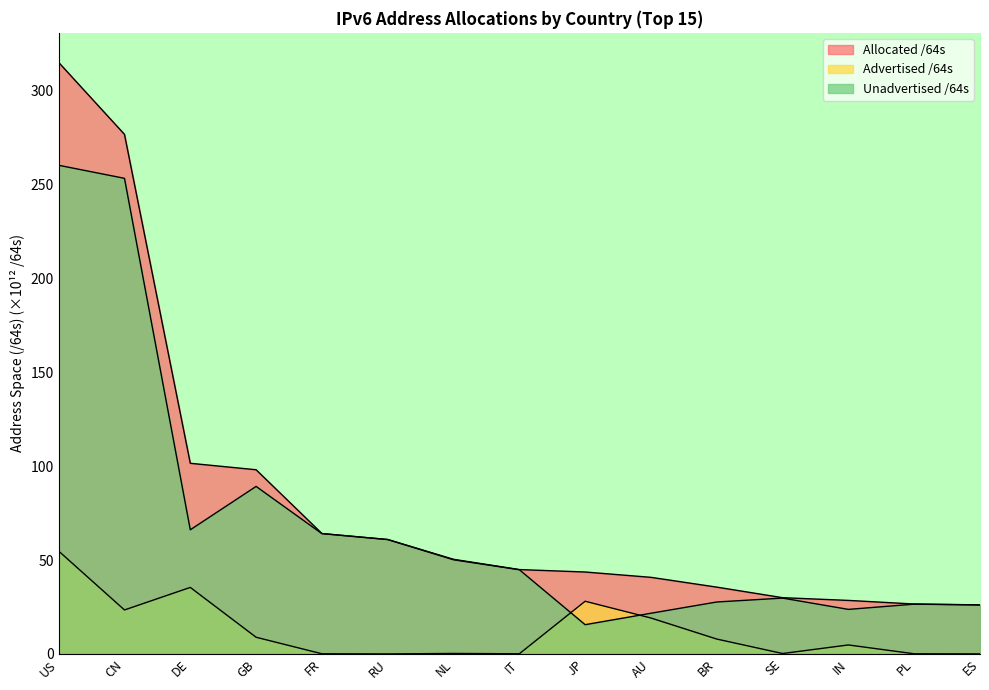

How many lines are shown in the chart?

3